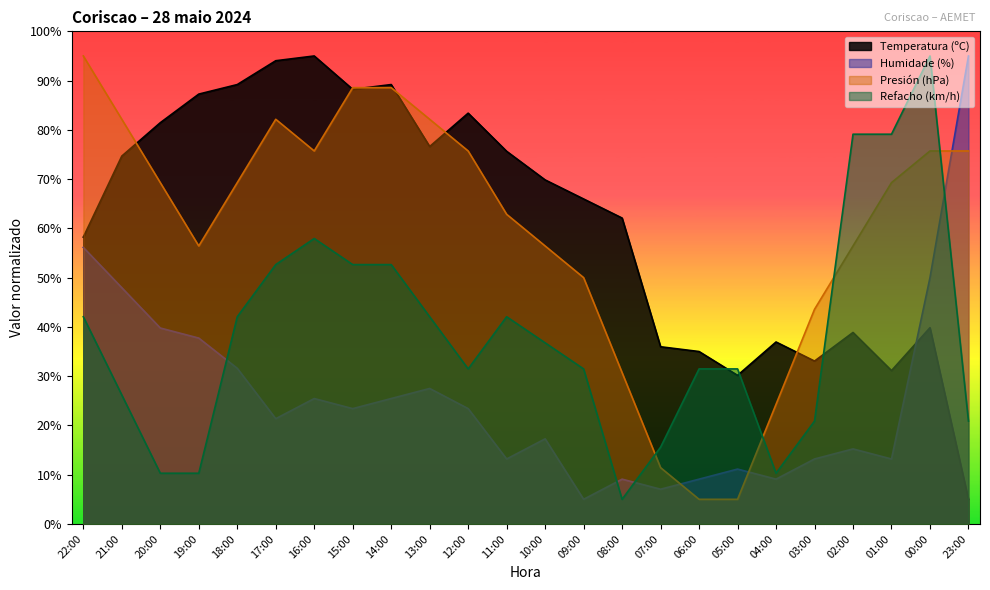

Is it true that Temperatura (ºC) equals 23.2 at 13:00?

False